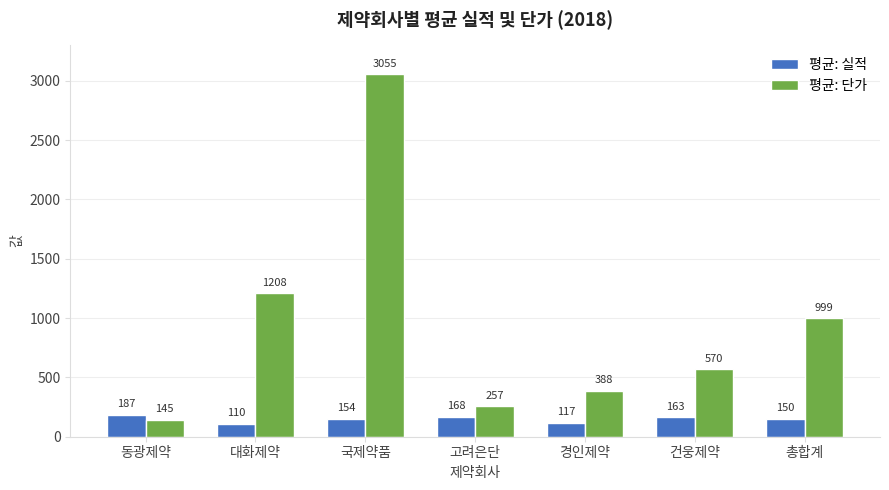

What is the minimum value for 평균: 실적?

109.8